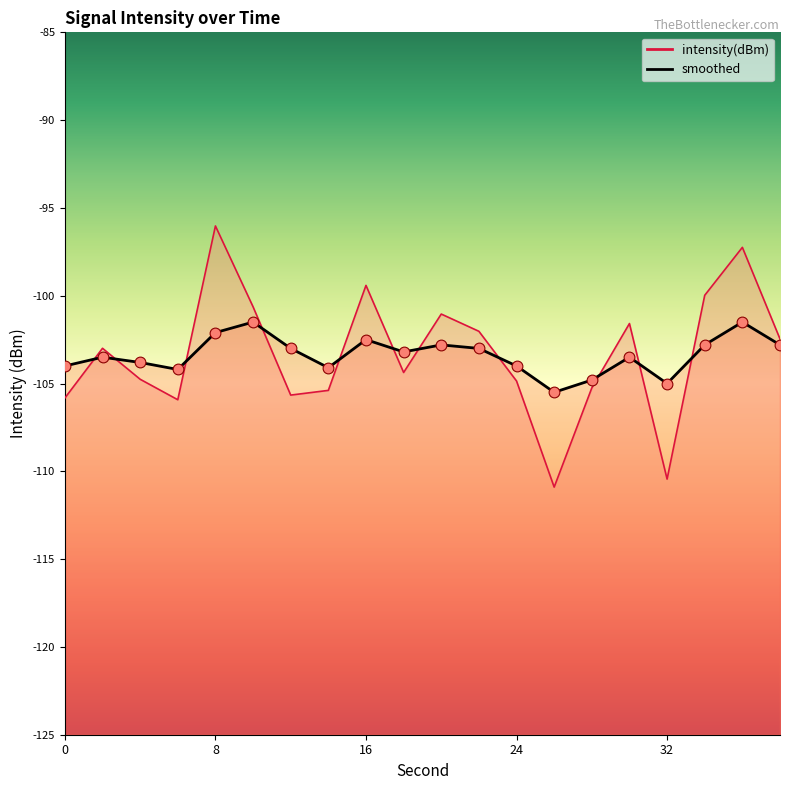

Which series has the largest total across all categories?

intensity(dBm)